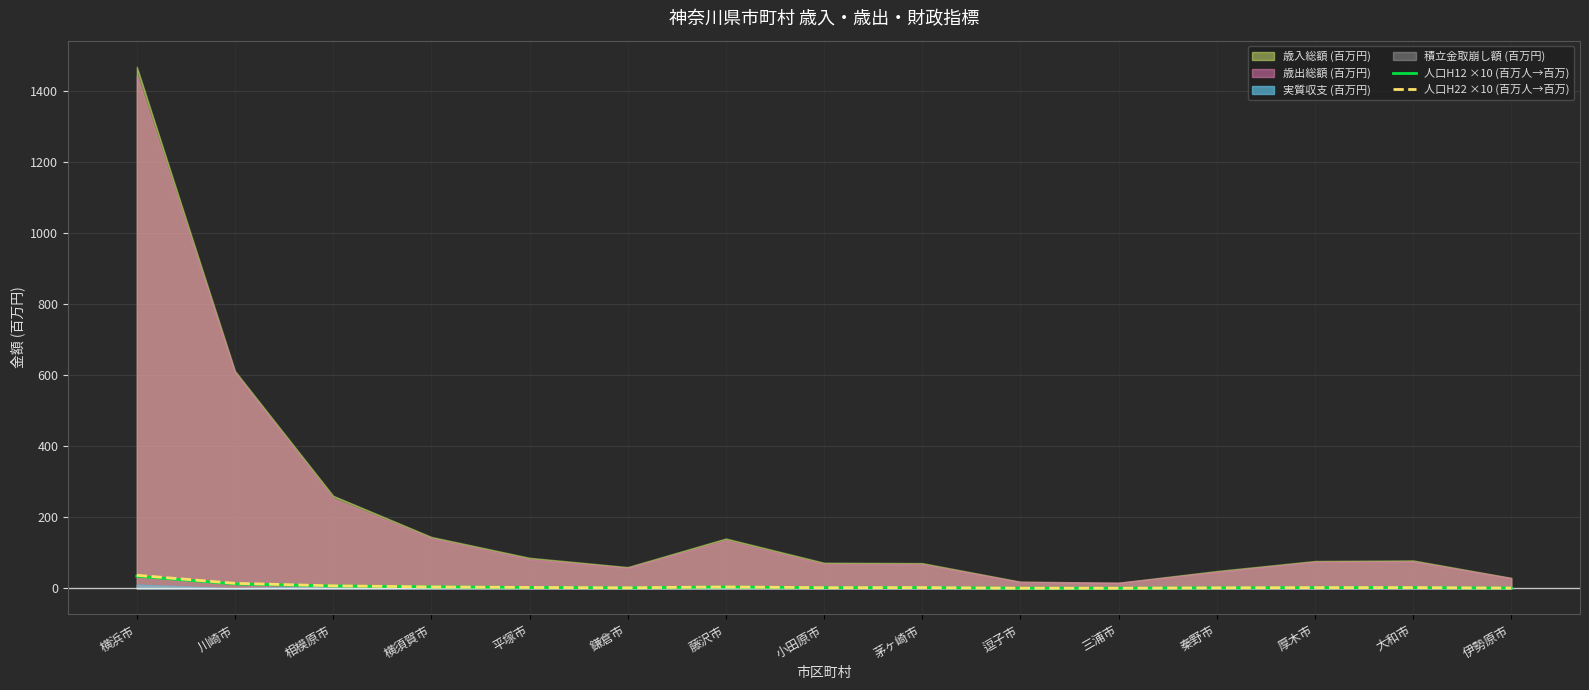

Count the number of categories in the chart.

15